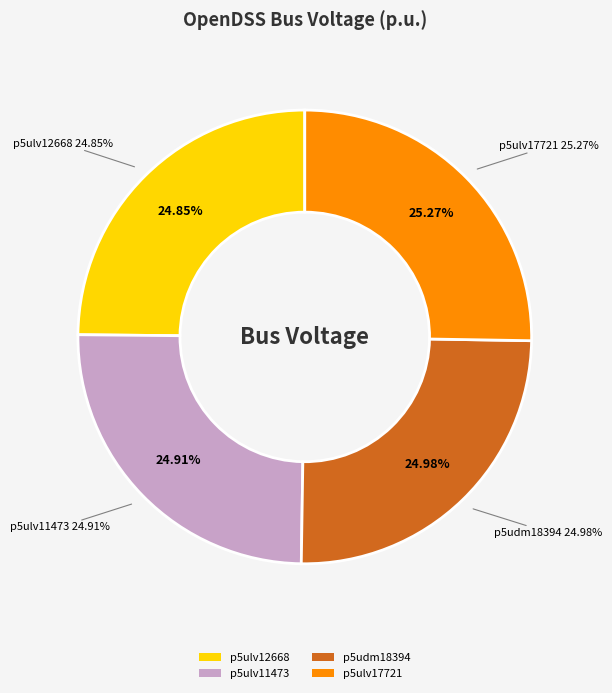

To the nearest percent, what portion does p5udm18394 represent?

25%